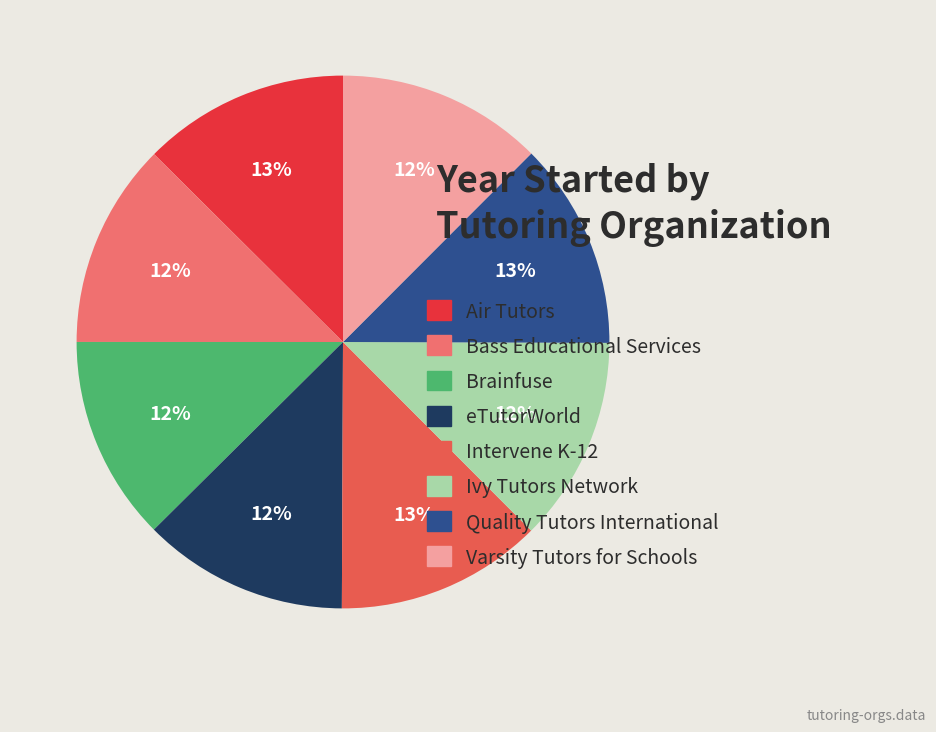

Count the number of slices in the pie.

8